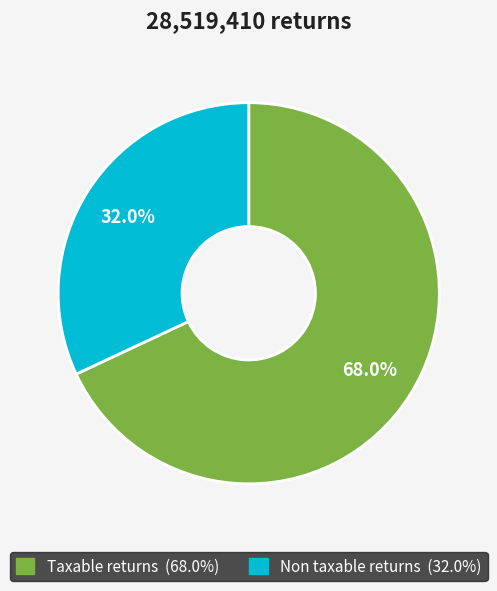

Count the number of slices in the pie.

2